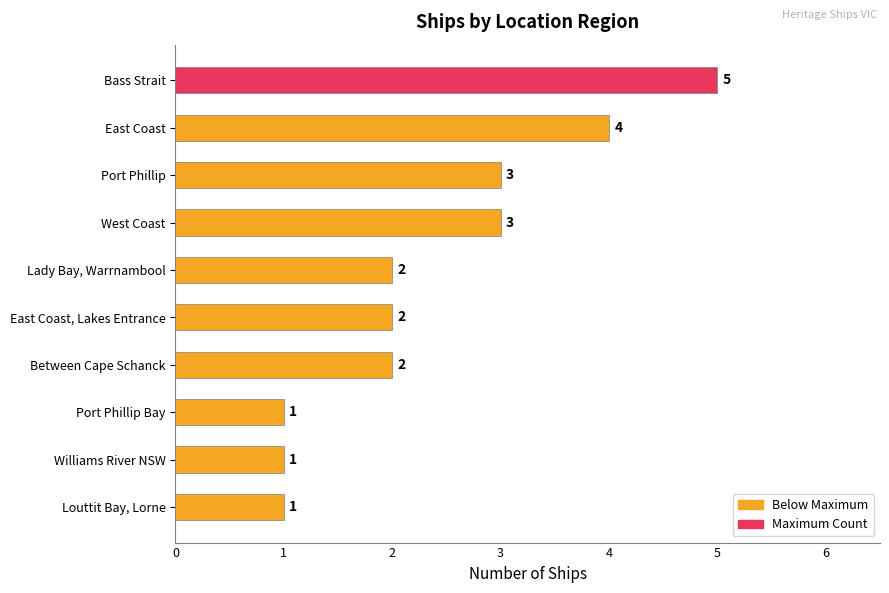

What position from the bottom is Port Phillip?

8